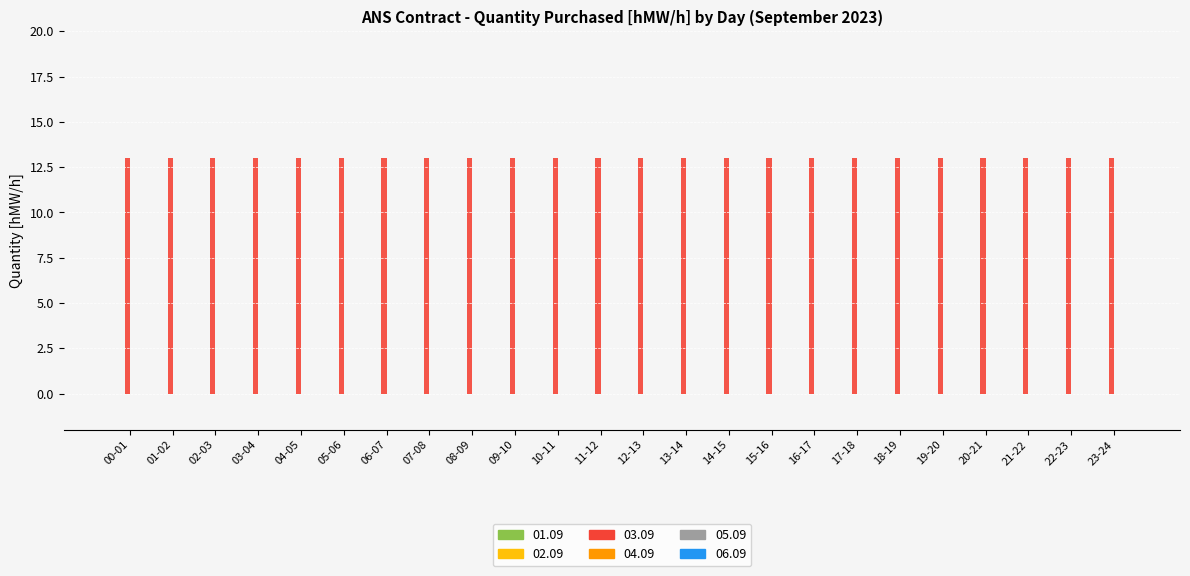

Which has a higher value, 11-12 or 00-01?

11-12